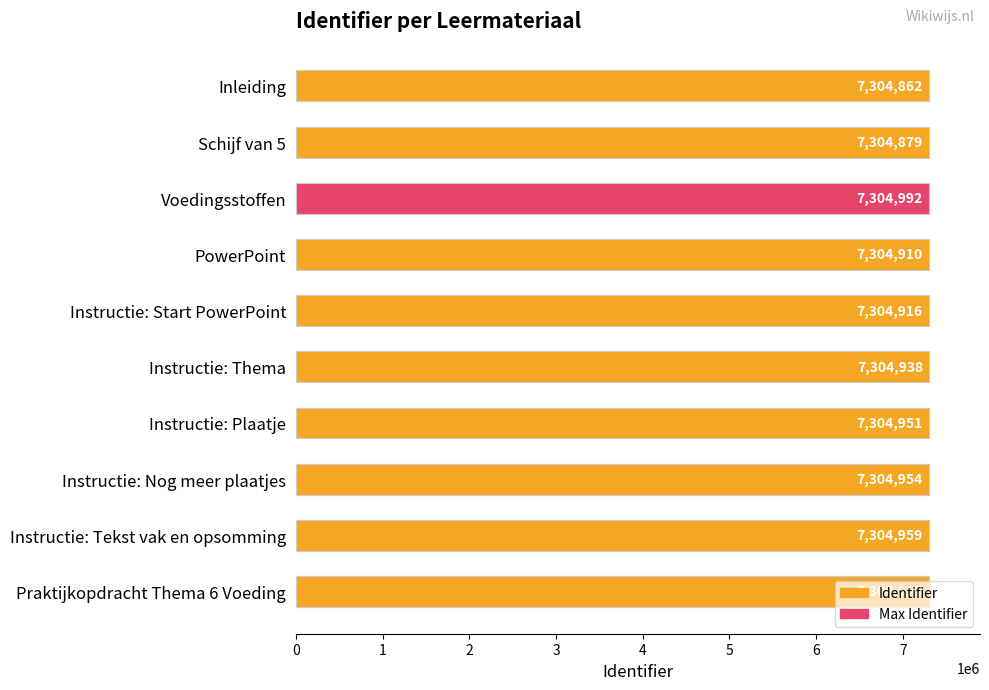

What is the average value?

7304932